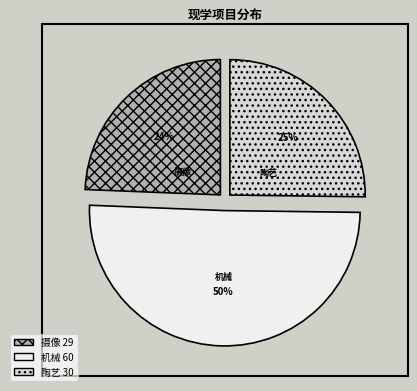

To the nearest percent, what percentage of the pie is 陶艺?

25%